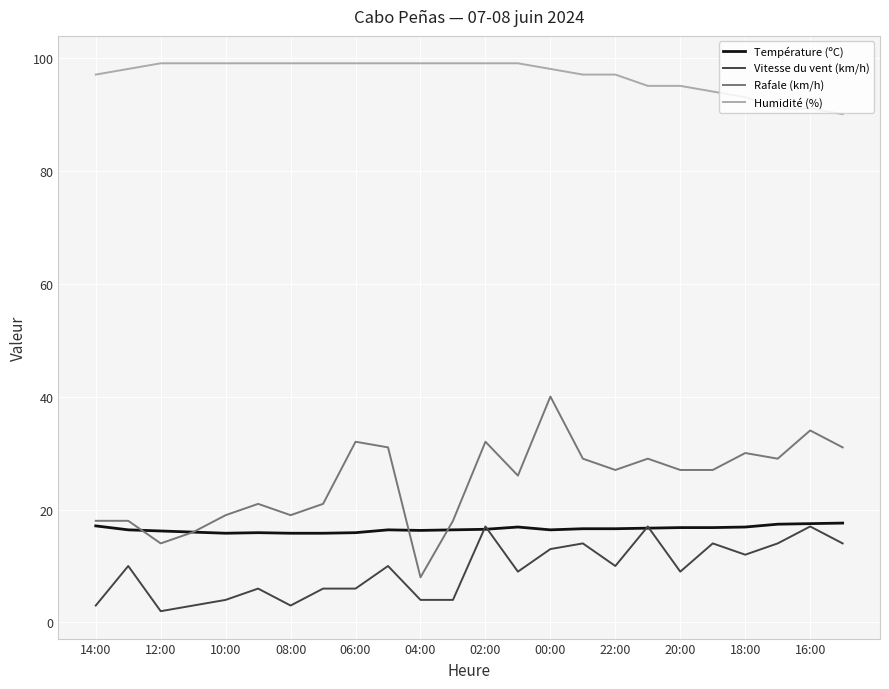

Which series has the largest total across all categories?

Humidité (%)